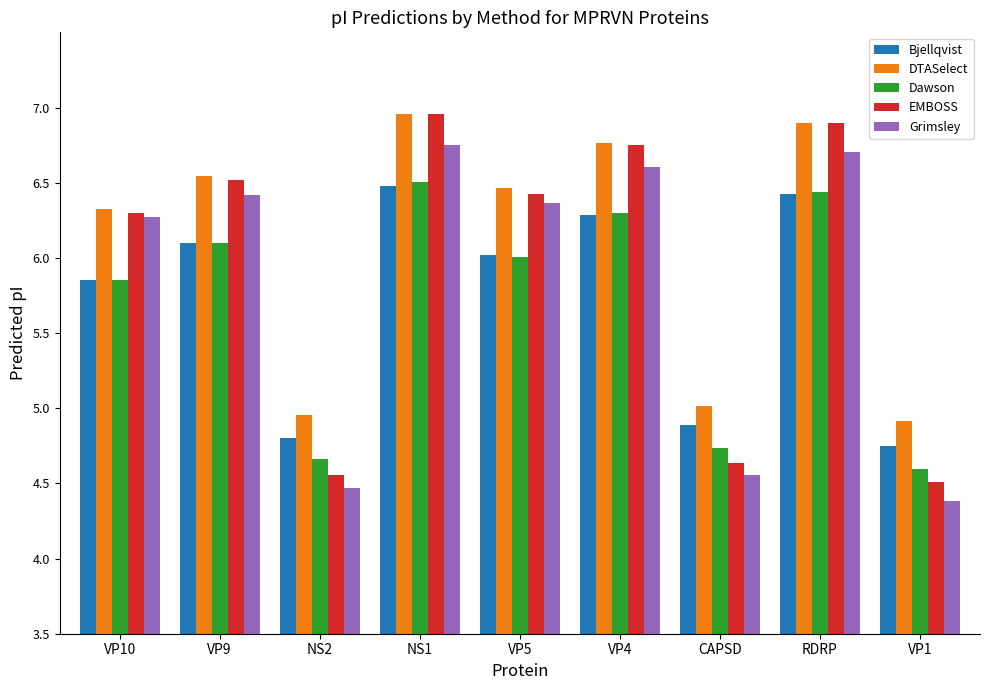

Is it true that EMBOSS equals 6.8 at VP4?

True